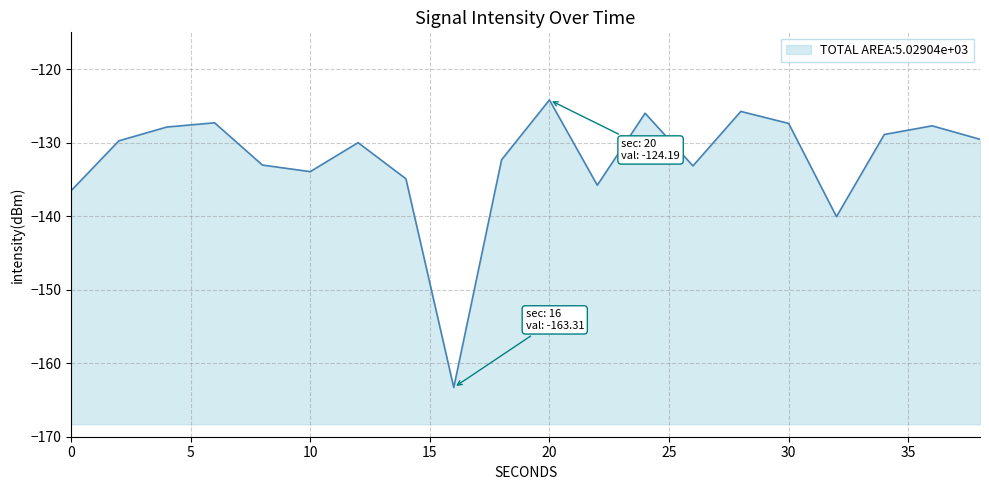

Reading left to right, transcribe all the data shown in this chart.

0=-136.5	2=-129.8	4=-127.9	6=-127.3	8=-133.0	10=-133.9	12=-130.0	14=-134.9	16=-163.3	18=-132.3	20=-124.2	22=-135.8	24=-126.0	26=-133.2	28=-125.8	30=-127.4	32=-140.1	34=-128.9	36=-127.7	38=-129.5